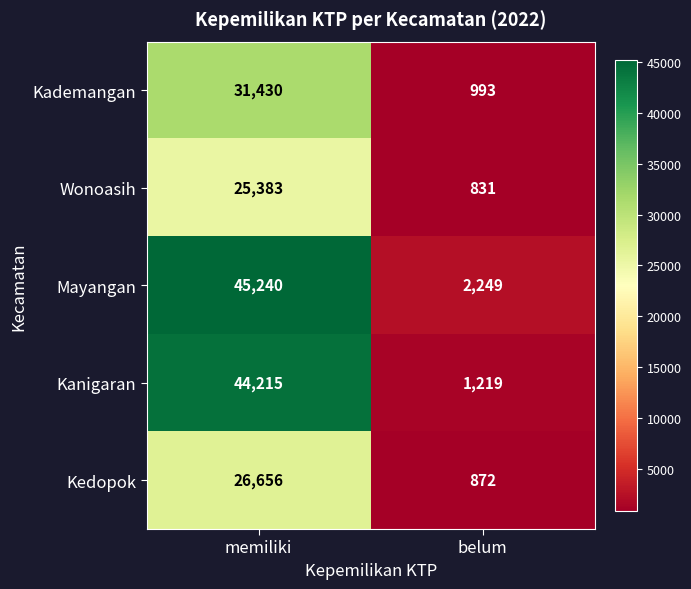

Reading right to left, list all the values displayed in this chart.

Kademangan: 993	31430
Wonoasih: 831	25383
Mayangan: 2249	45240
Kanigaran: 1219	44215
Kedopok: 872	26656